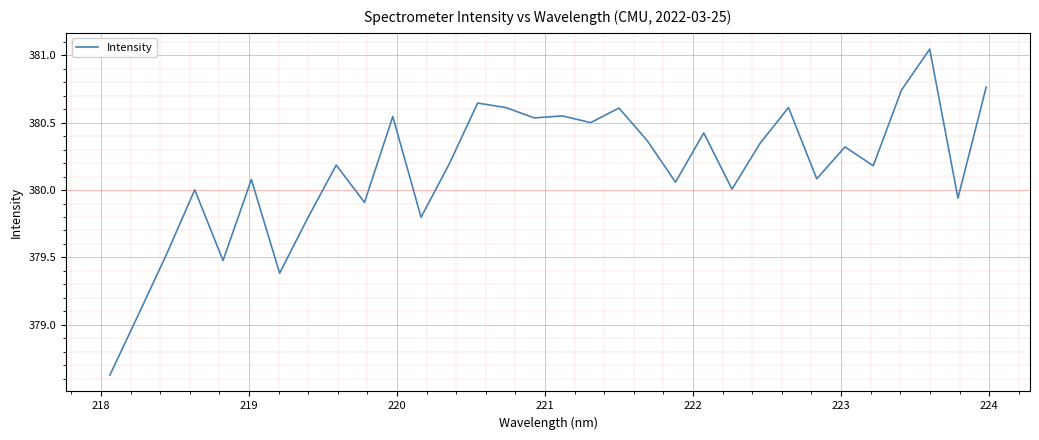

Does the chart display data point markers on the line(s)?

No